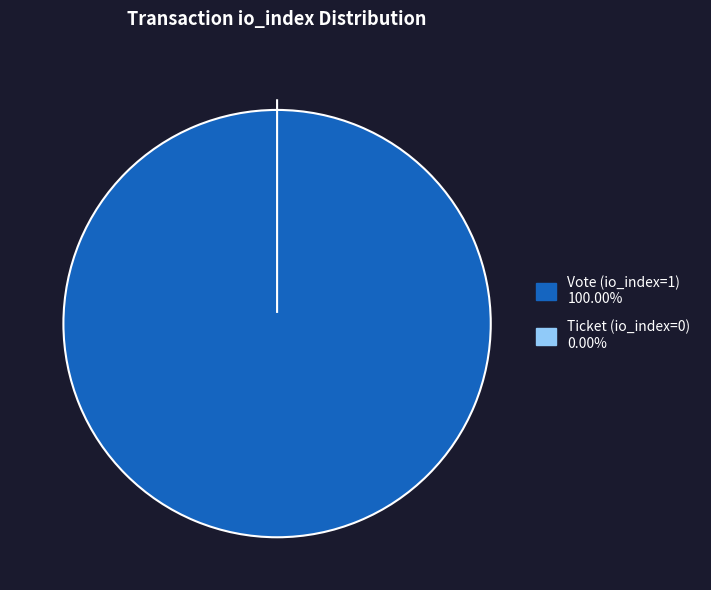

What percentage is the Vote (io_index=1) slice, to the nearest percent?

100%